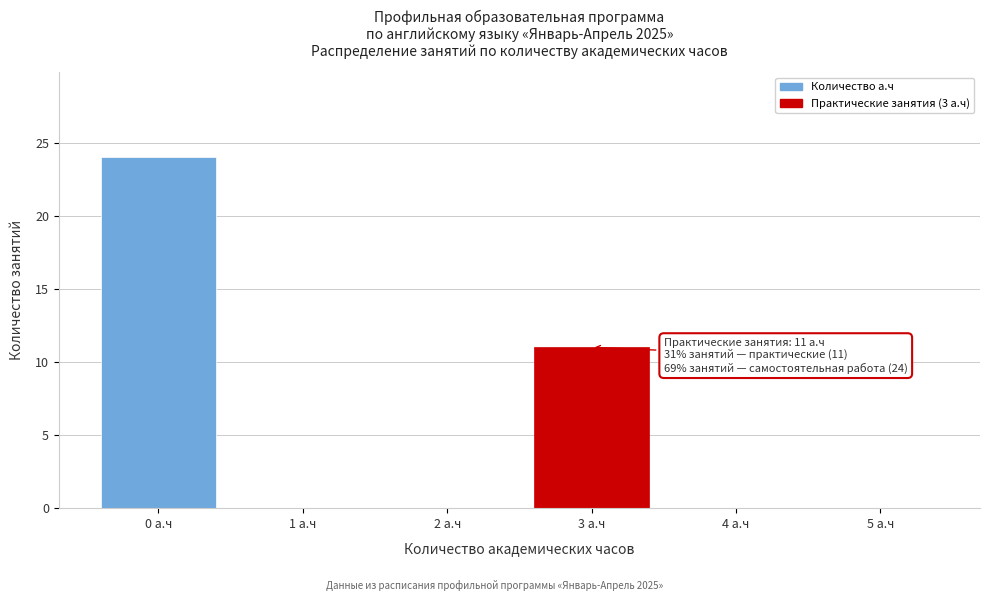

Reading left to right, list all the values displayed in this chart.

0 а.ч=24	1 а.ч=0	2 а.ч=0	3 а.ч=11	4 а.ч=0	5 а.ч=0